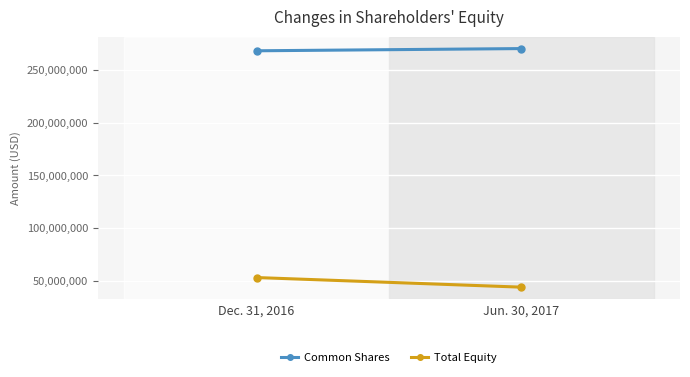

How many Common Shares values are between 268199939 and 270302780?

2